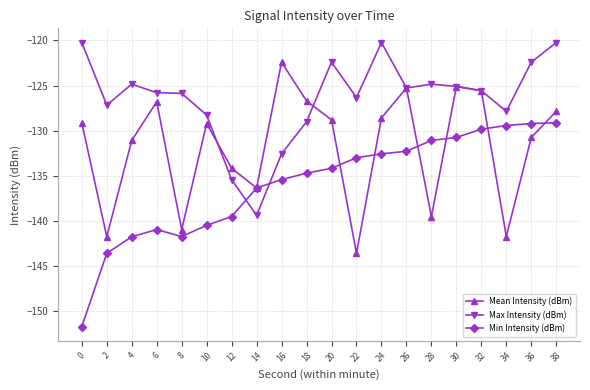

What is the difference between the second highest and minimum values in the Min Intensity (dBm) series?

22.5